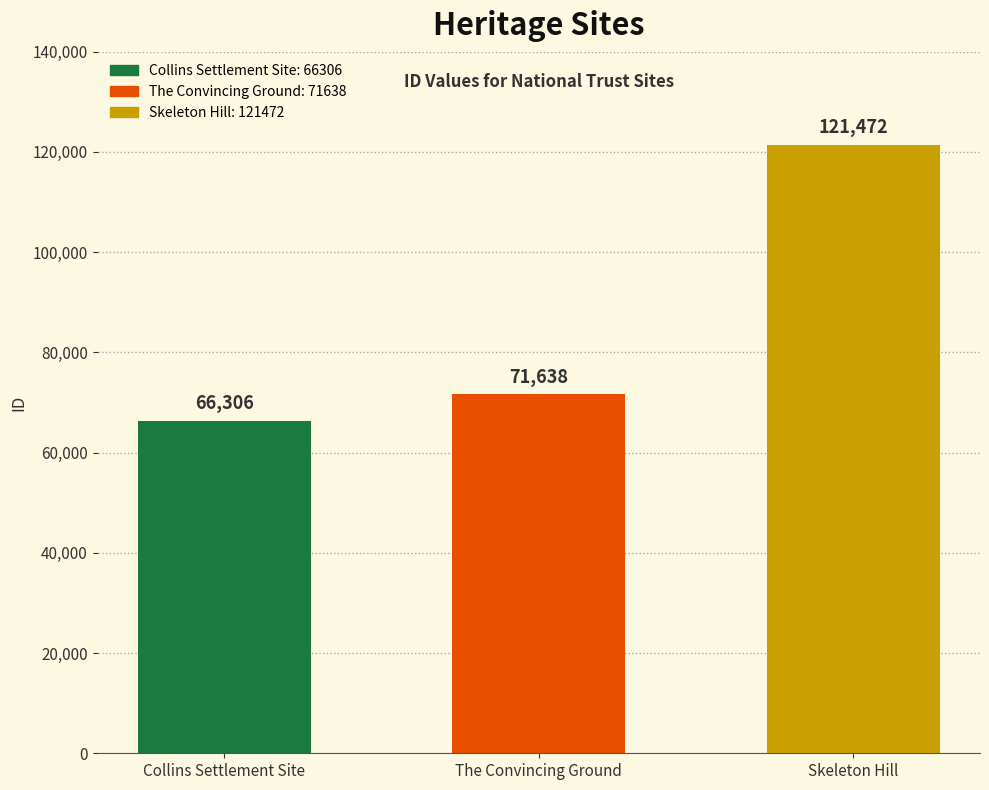

Between Skeleton Hill and The Convincing Ground, which is larger?

Skeleton Hill